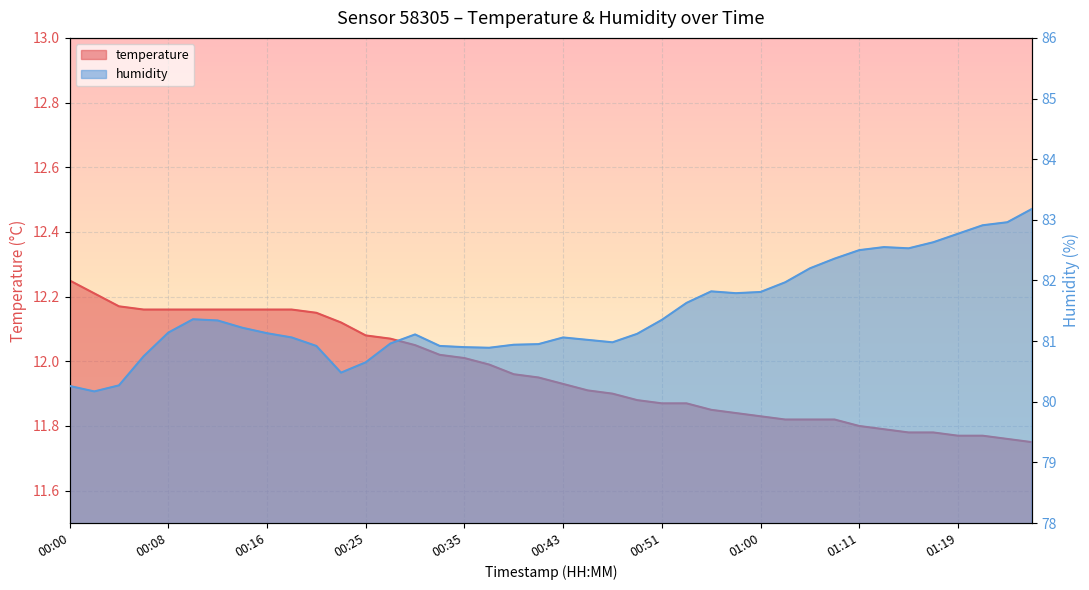

How many series are shown in this chart?

2